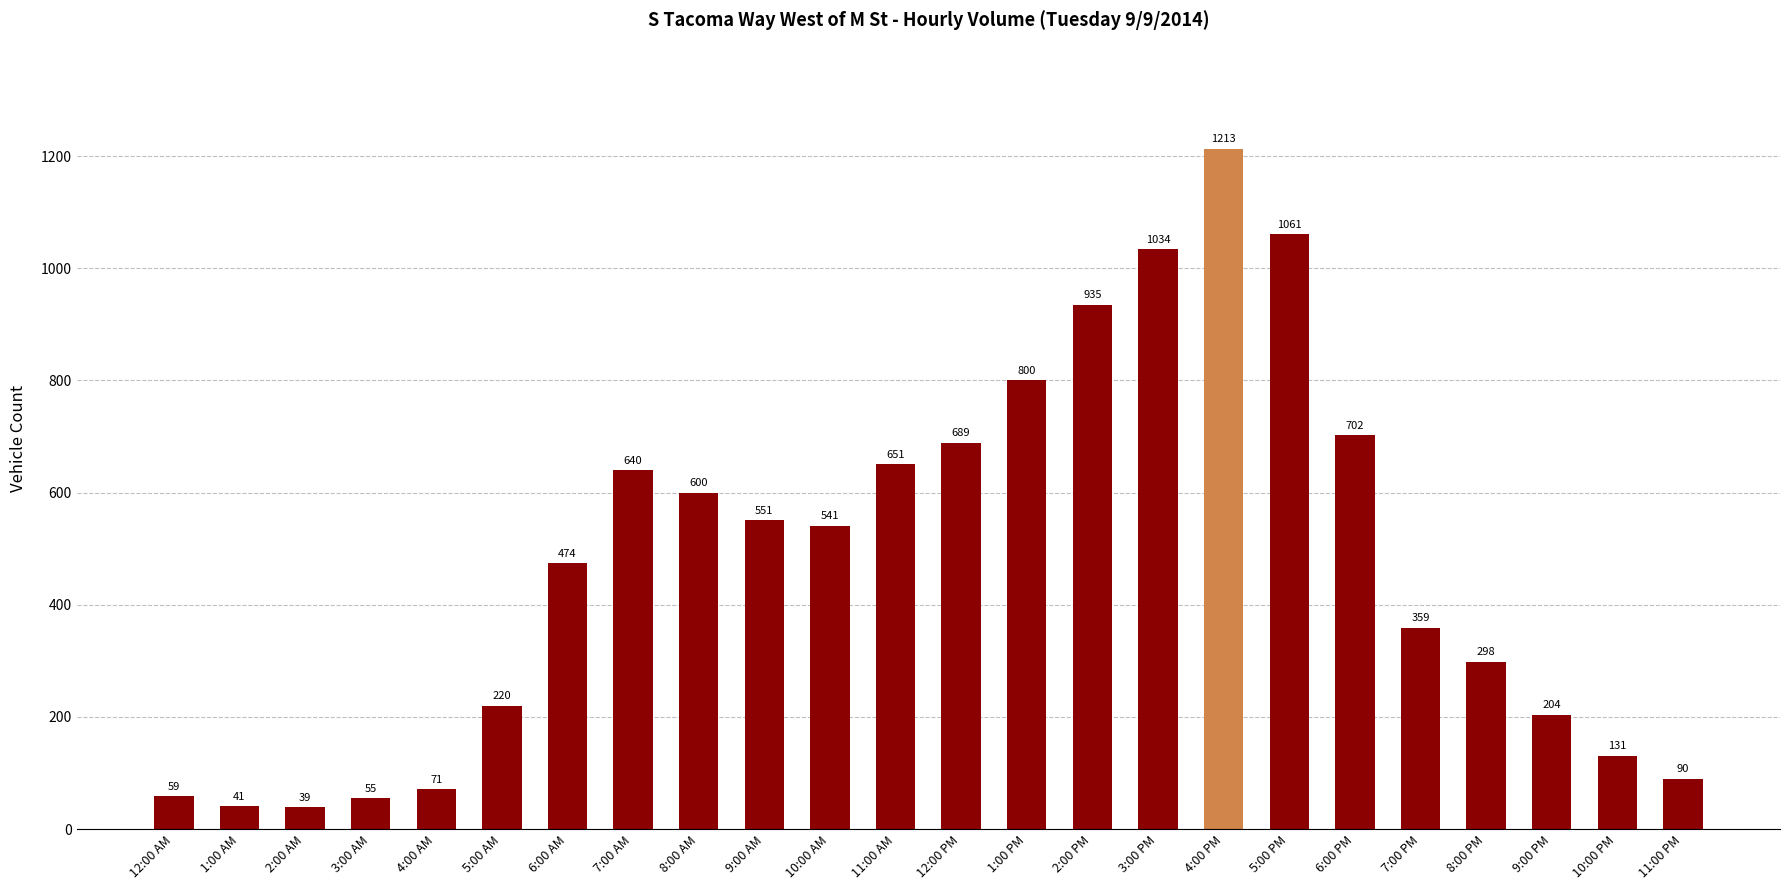

What is the greatest value displayed?

1213